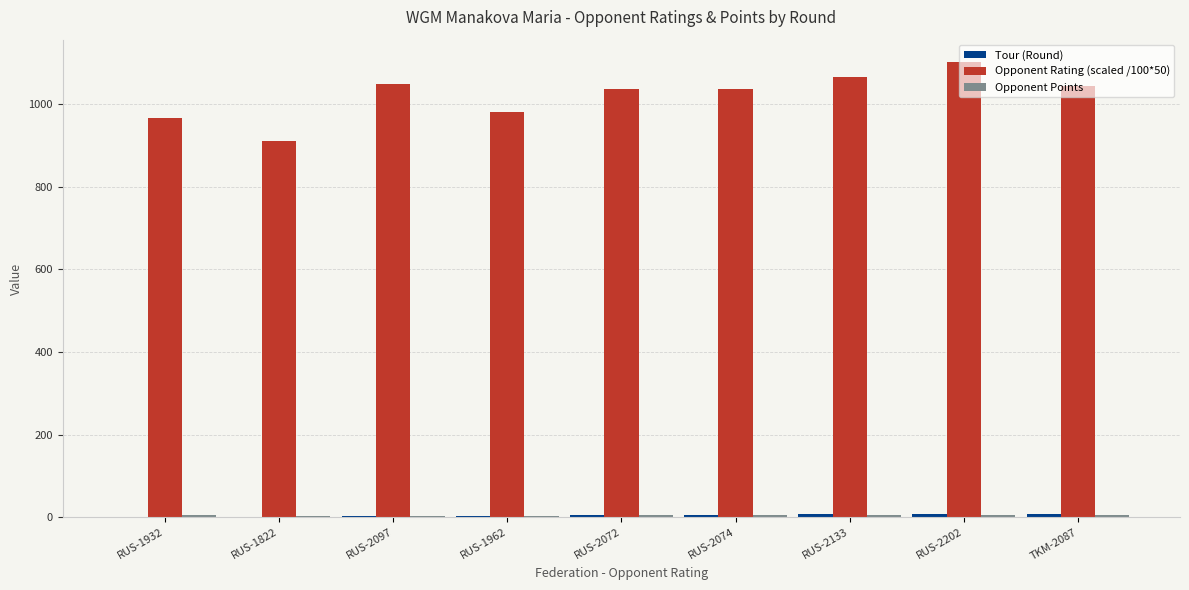

What is the maximum value shown in the chart?

1101.0